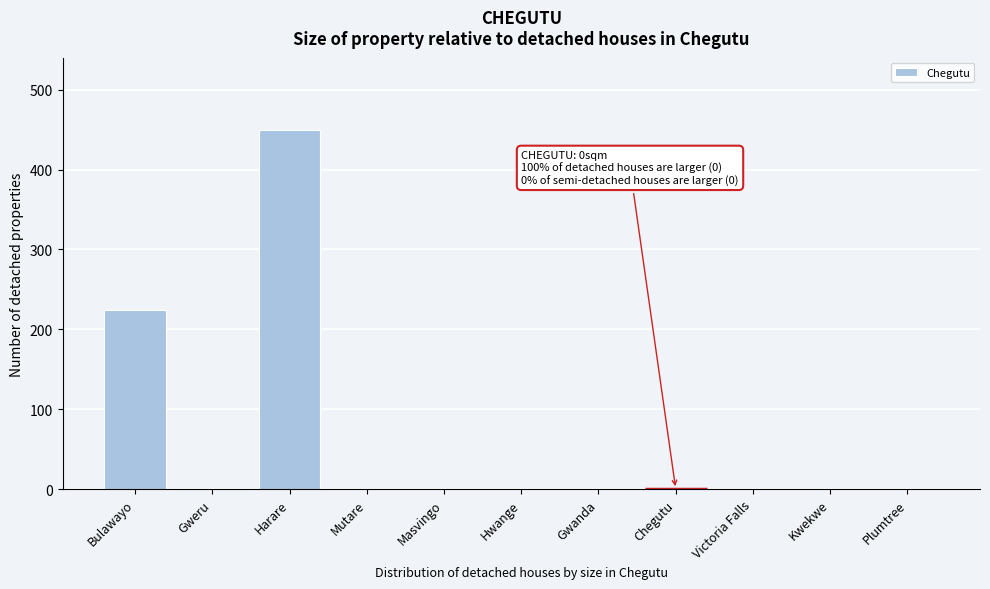

The chart shows a value of 0.0 at Hwange. True or false?

True